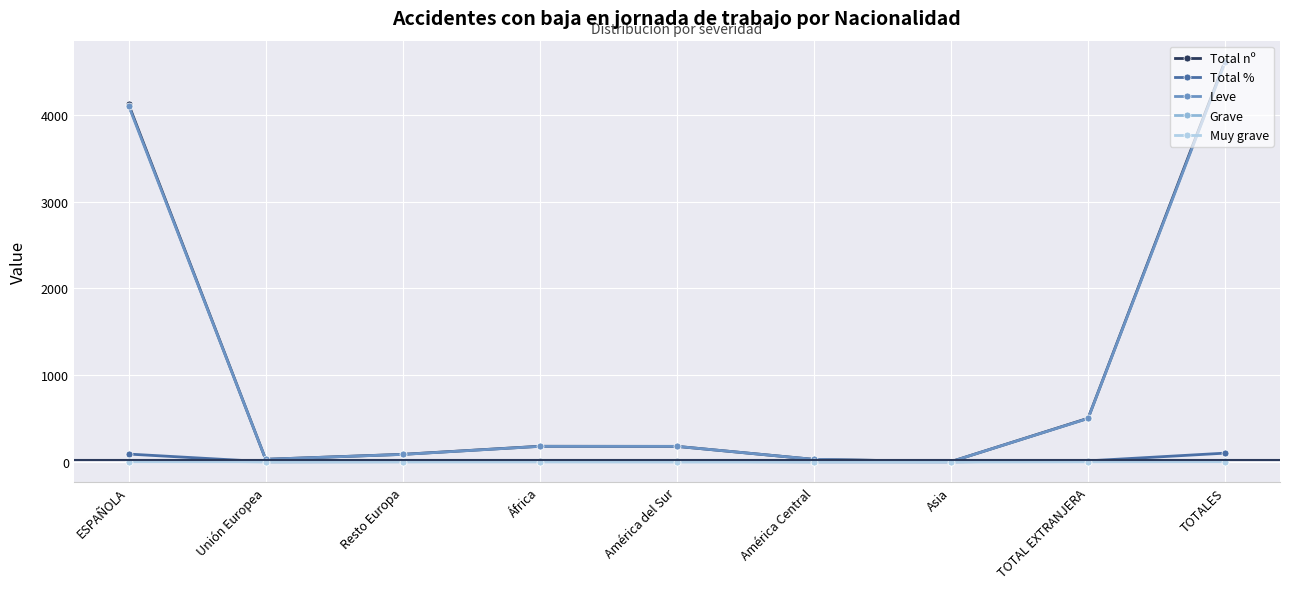

What is the label of the 6th point from the right?

África